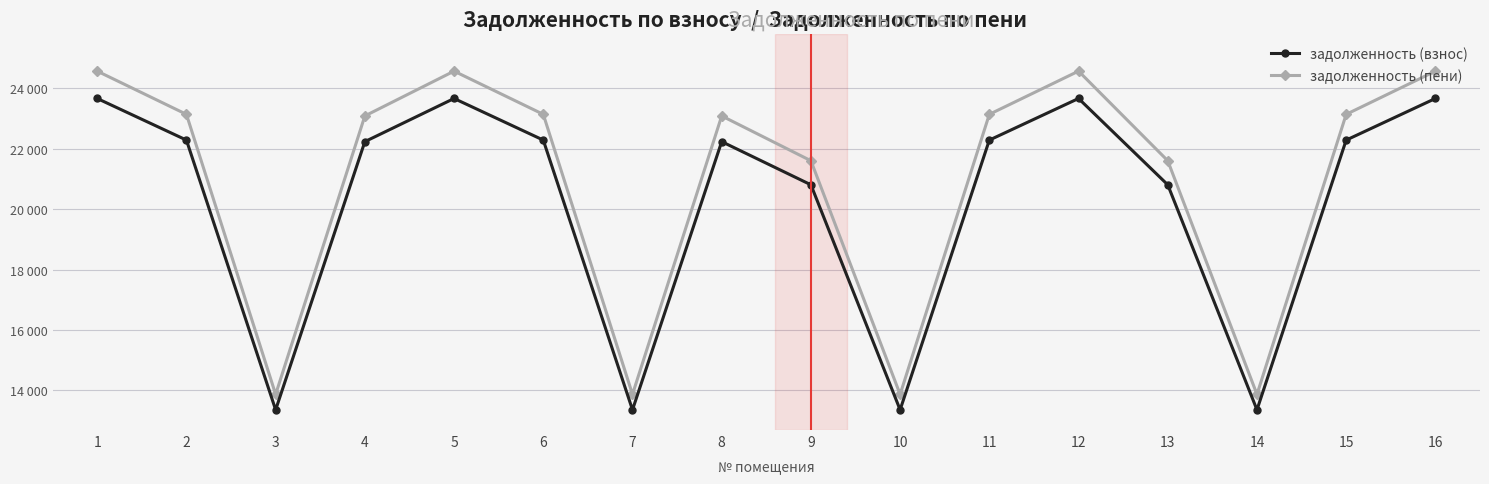

Does the chart have visible grid lines?

Yes